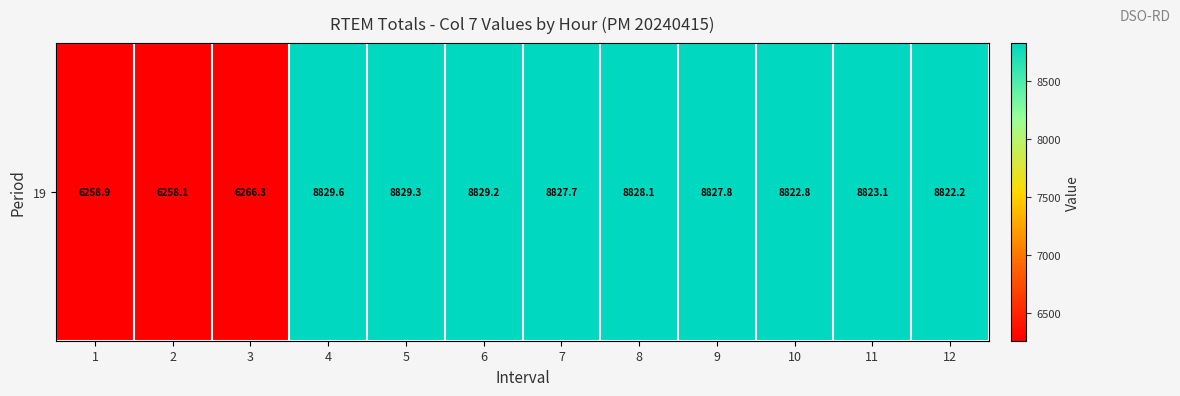

What is the average value?

8185.3